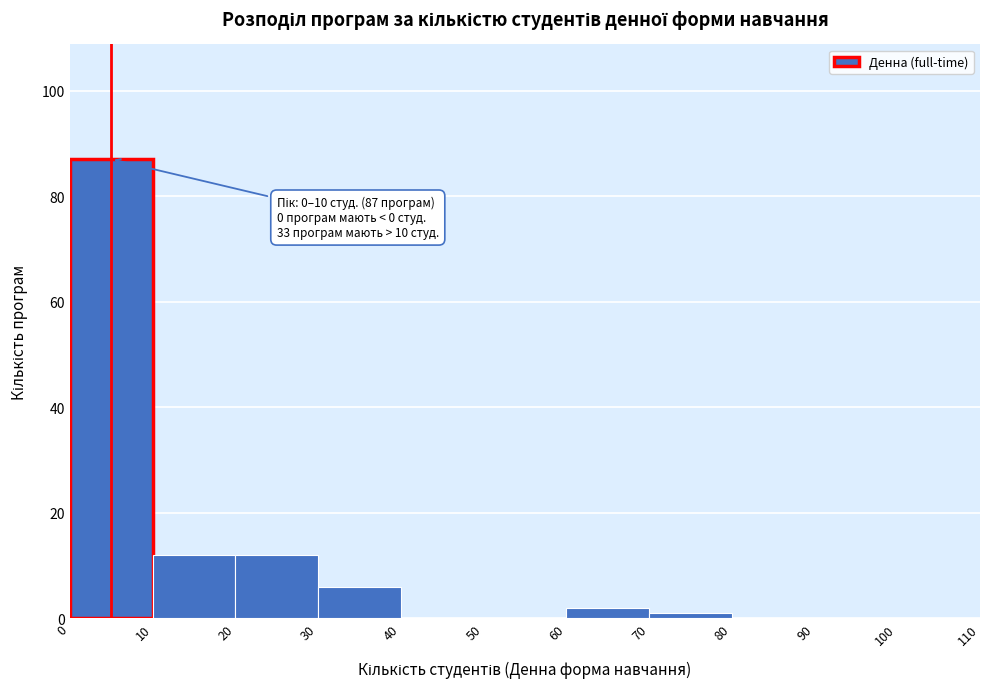

Over which range of the x-axis is the bar tallest?

0 to 10